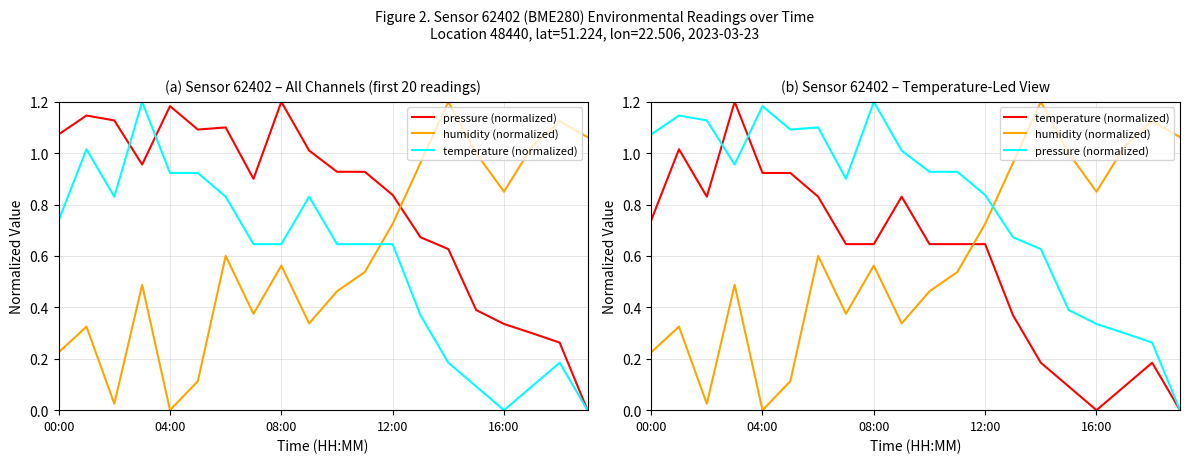

List the series in order of their peak value, highest first.

pressure (normalized), humidity (normalized), temperature (normalized)